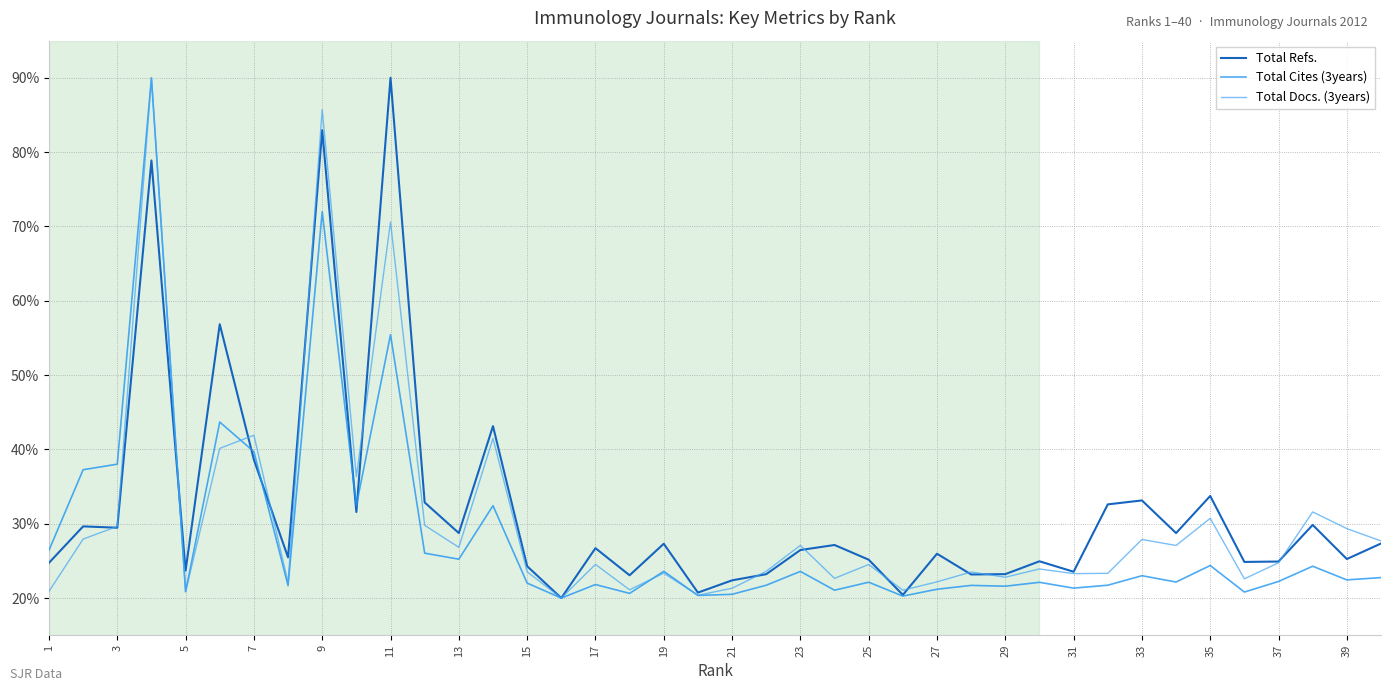

How many lines are shown in the chart?

3